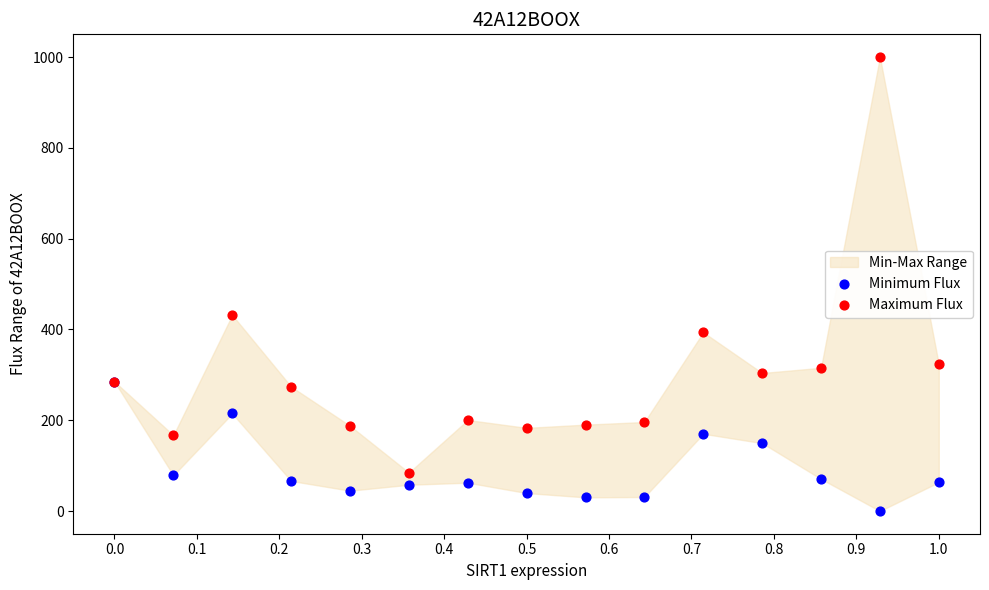

Across all series, what Y value is closest to 500?

431.7